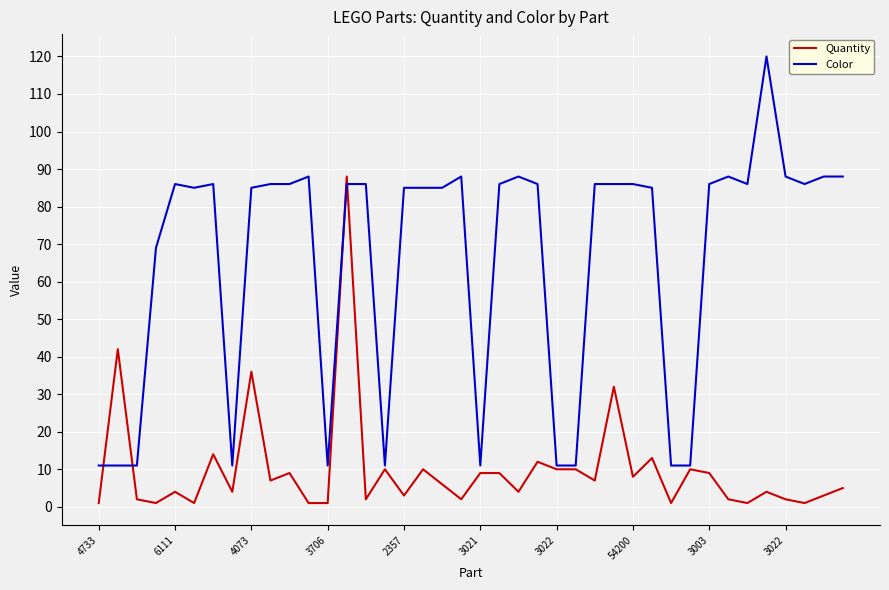

What is the maximum value shown in the chart?

120